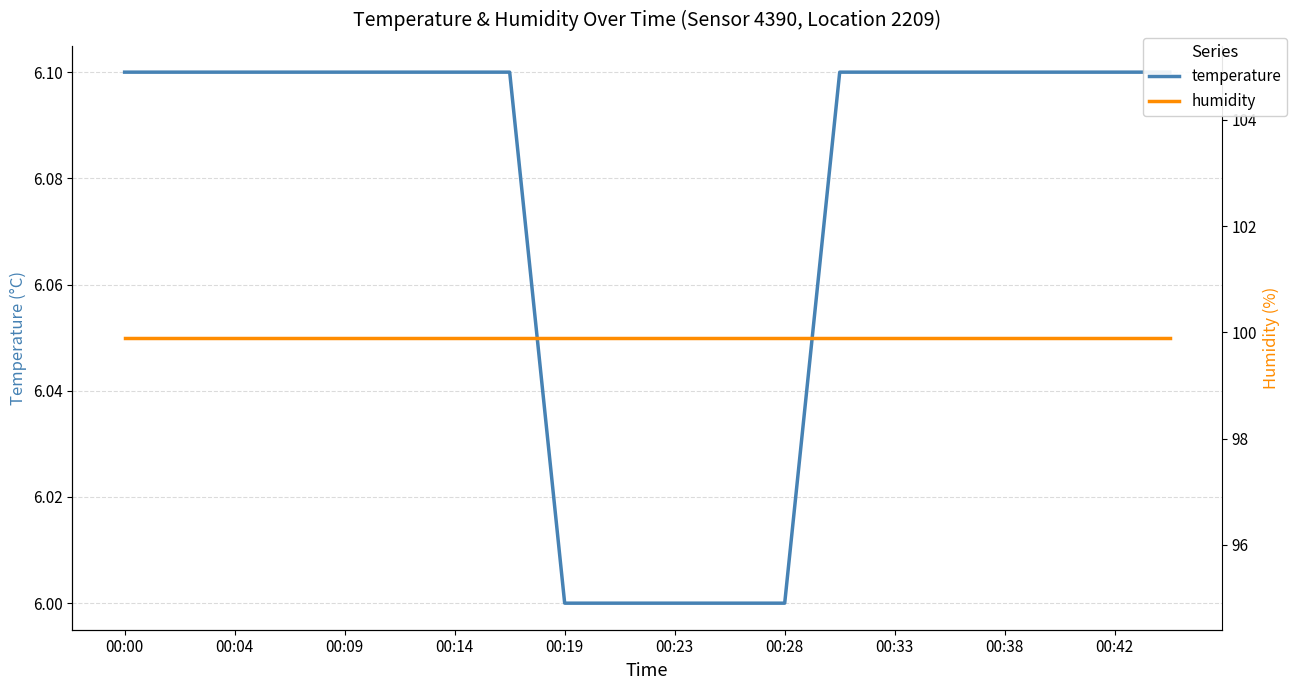

At which category is the sum across all series the highest?

00:00